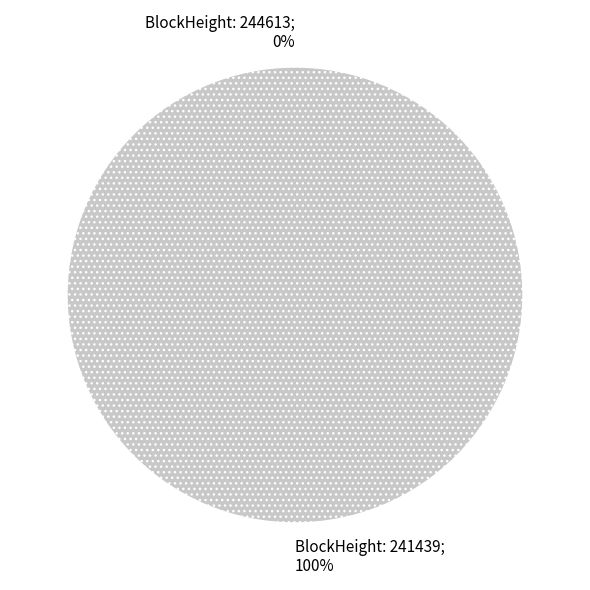

To the nearest percent, what is the average slice percentage?

50%